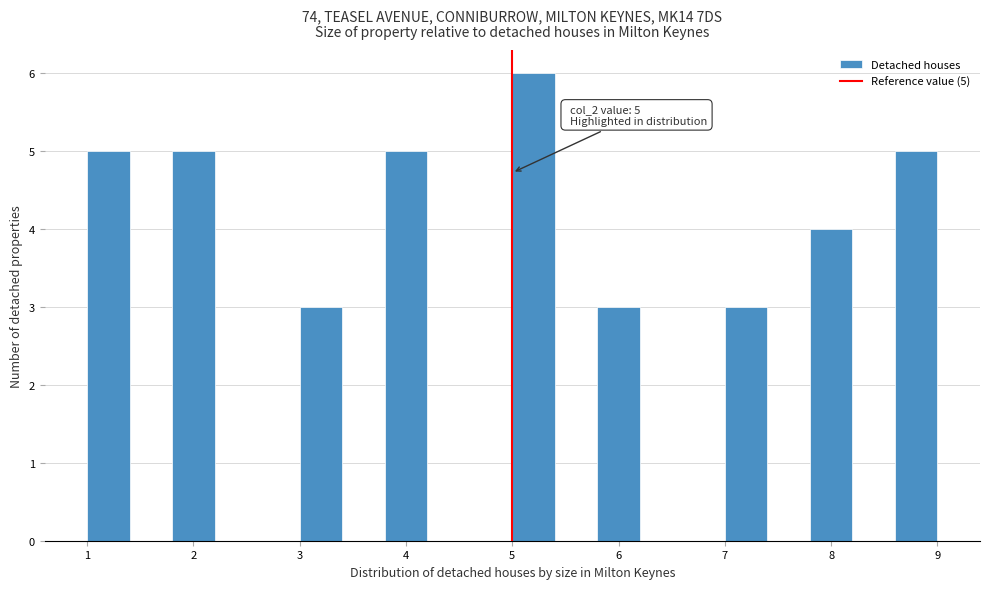

Which range on the x-axis has the tallest bar?

5.0 to 5.4